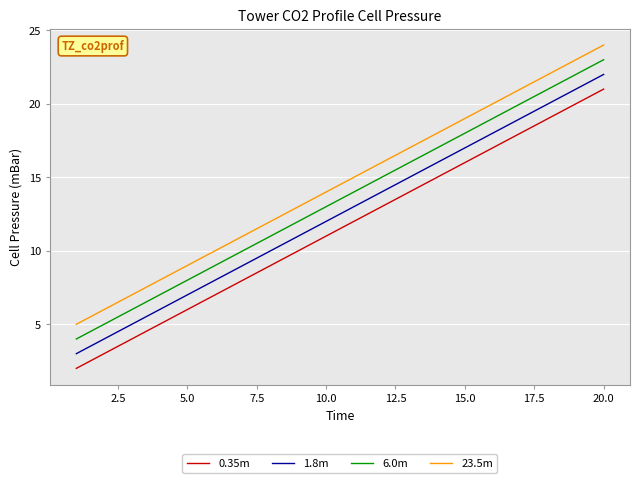

What is the difference between the maximum and minimum values in the 23.5m series?

19